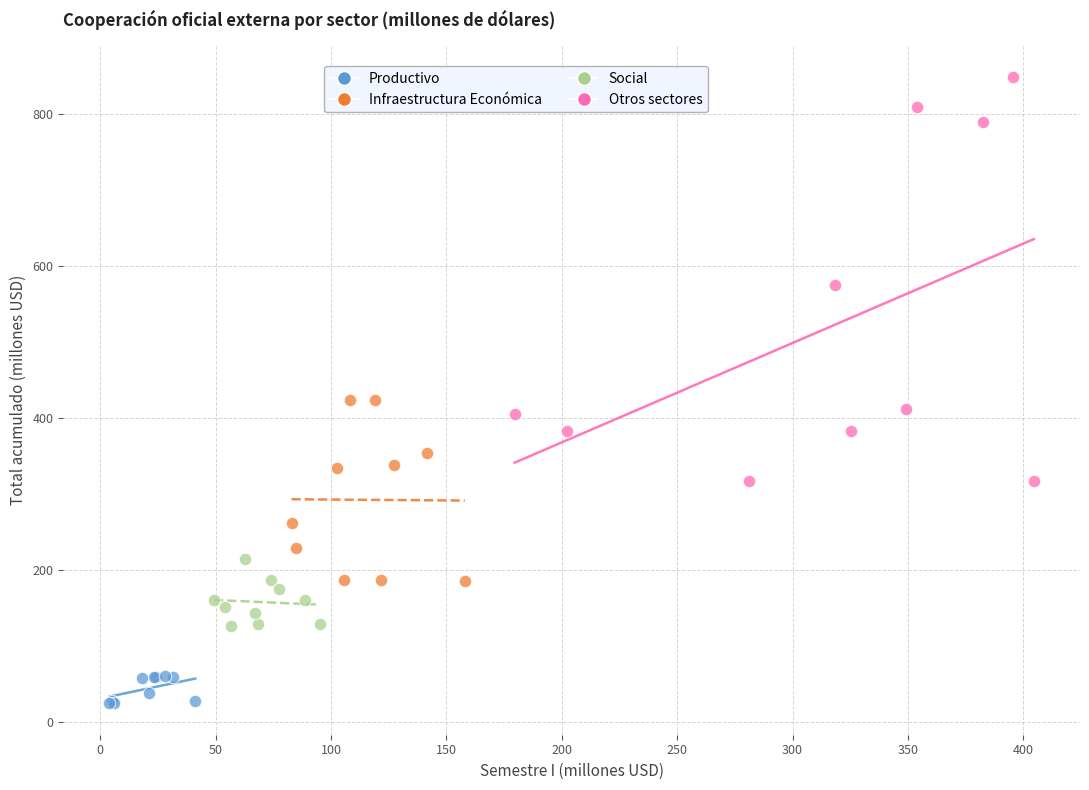

Which series reaches the minimum Y coordinate?

Productivo